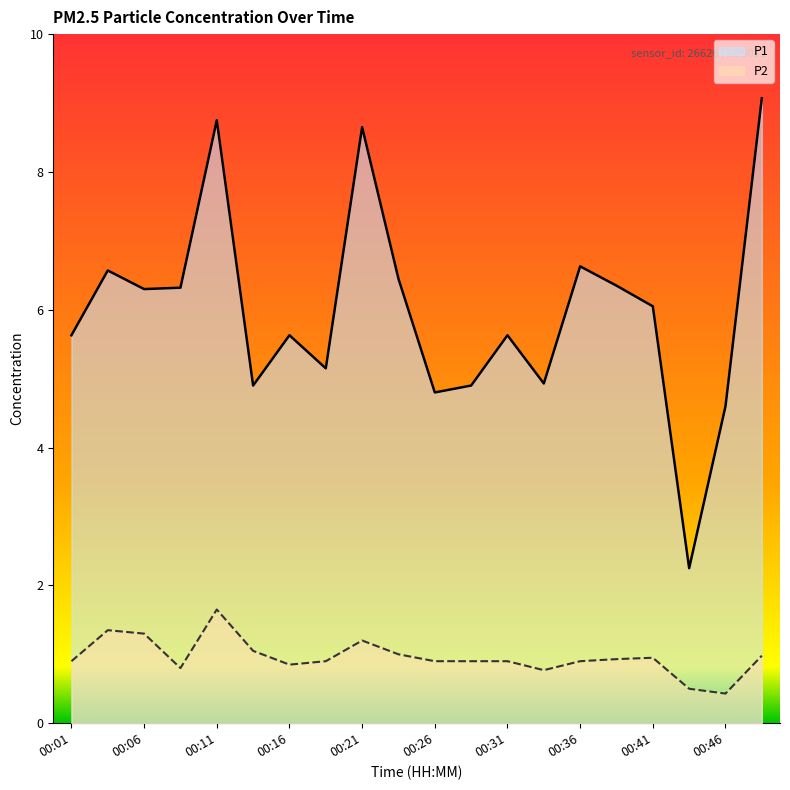

True or false: P1 has a value of 4.9 at 00:28.

True